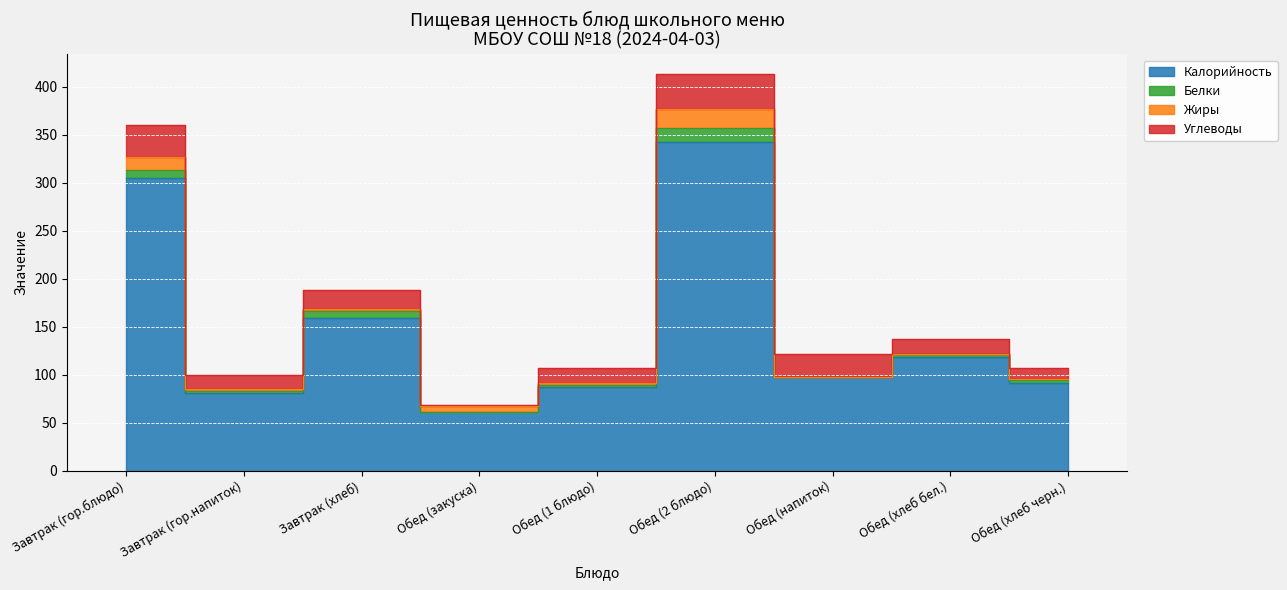

Where is Белки nearest to the value 7?

Завтрак (хлеб)